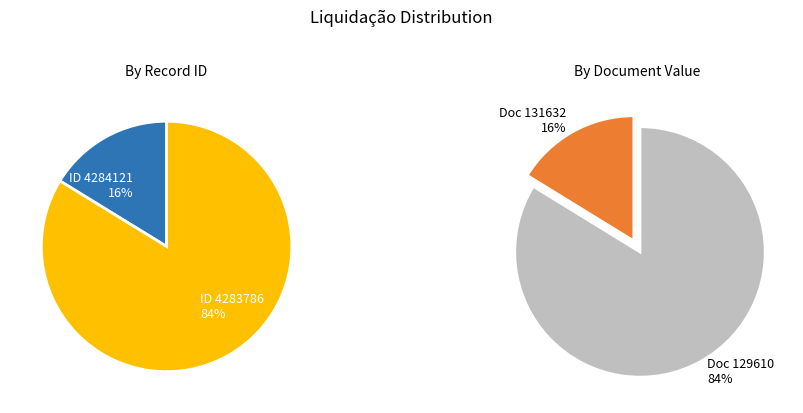

What percentage is the 4284121 slice, to the nearest percent?

16%